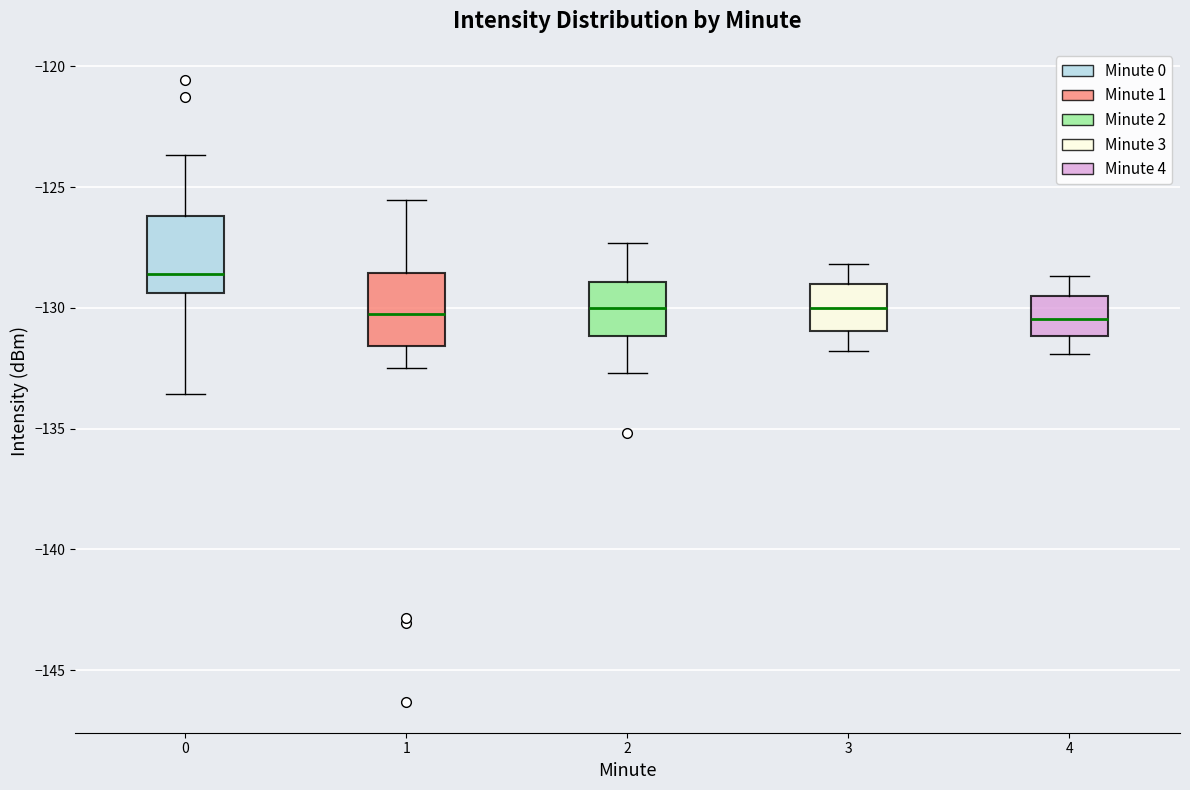

Reading left to right, transcribe this box plot: for each box, give where its median line is, the range the box spans, and where its two whiskers end, as read against the y-axis. The values are not printed on the chart, so give them approximately, as read against the axis.

0: median -128.5, box -129.5 to -126.0, whiskers -133.5 to -123.5
1: median -130.0, box -131.5 to -128.5, whiskers -132.5 to -125.5
2: median -130.0, box -131.0 to -129.0, whiskers -132.5 to -127.5
3: median -130.0, box -131.0 to -129.0, whiskers -132.0 to -128.0
4: median -130.5, box -131.0 to -129.5, whiskers -132.0 to -128.5